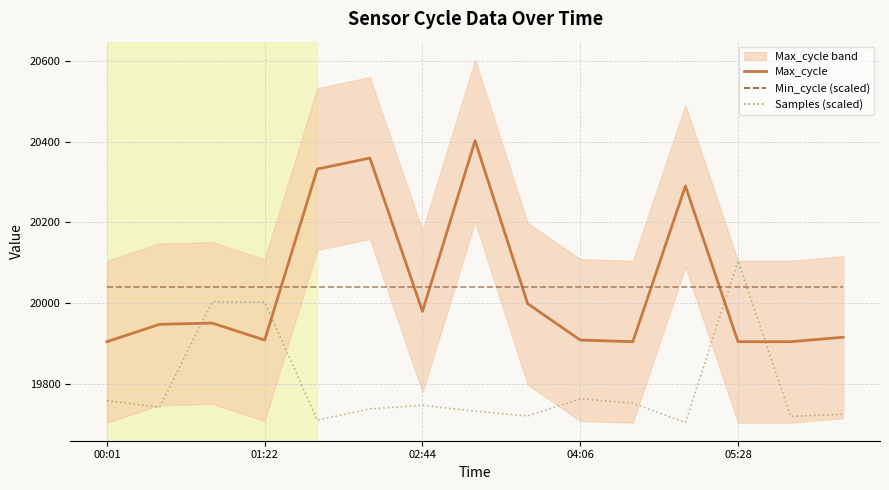

Reading right to left, extract all data points from this chart.

Max_cycle: 19916.0	19905.0	19905.0	20290.0	19905.0	19909.0	19999.0	20402.0	19980.0	20359.0	20332.0	19909.0	19951.0	19948.0	19905.0
Min_cycle (scaled): 20041.0	20041.0	20041.0	20041.0	20041.0	20041.0	20041.0	20041.0	20041.0	20041.0	20041.0	20041.0	20041.0	20041.0	20041.0
Samples (scaled): 19725.5	19720.3	20105.0	19705.0	19753.2	19763.7	19721.4	19733.3	19747.6	19738.8	19710.9	20002.5	20003.5	19742.9	19759.3